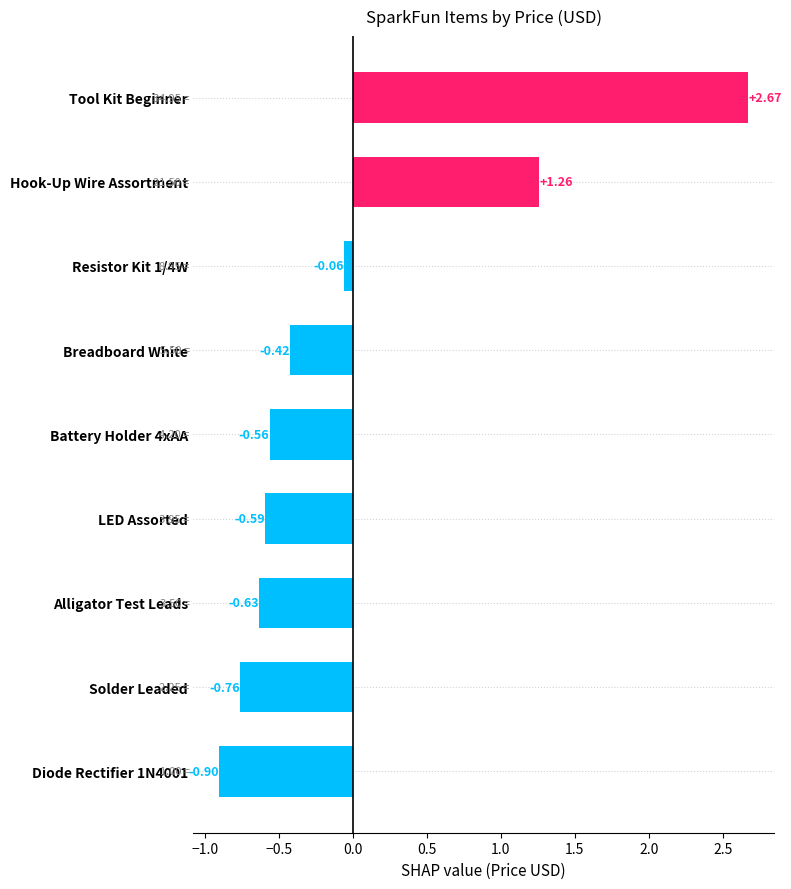

What is the difference between the second highest and minimum values?

2.2